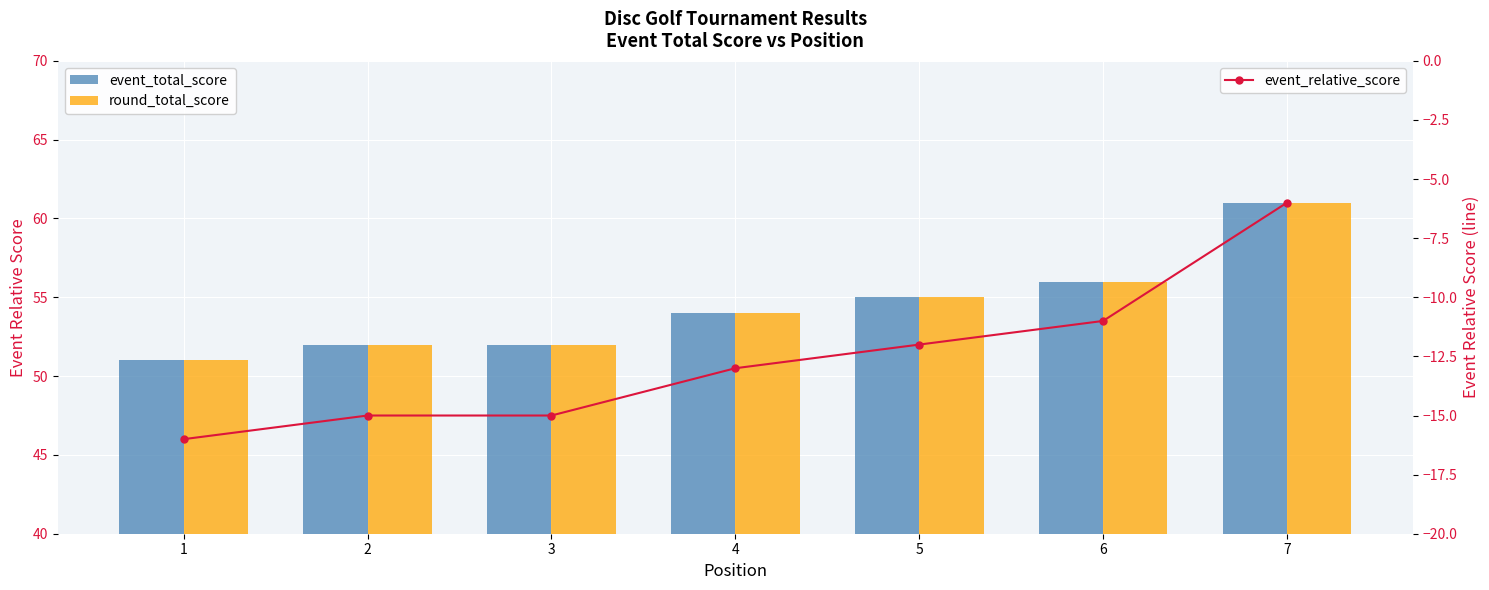

The event_total_score series shows 52 at 2. True or false?

True